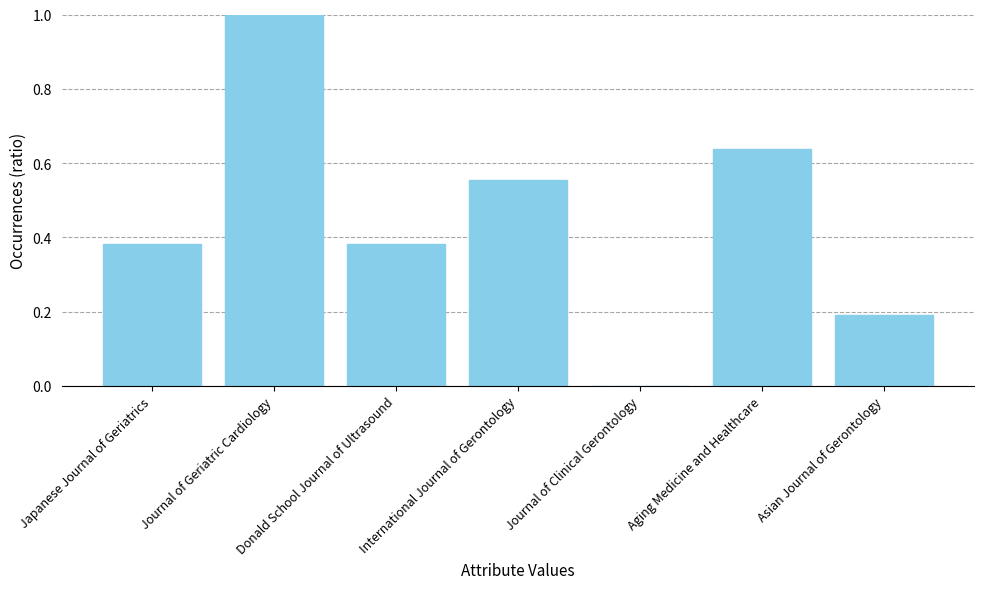

True or false: the data shows 0.9 at International Journal of Gerontology.

False